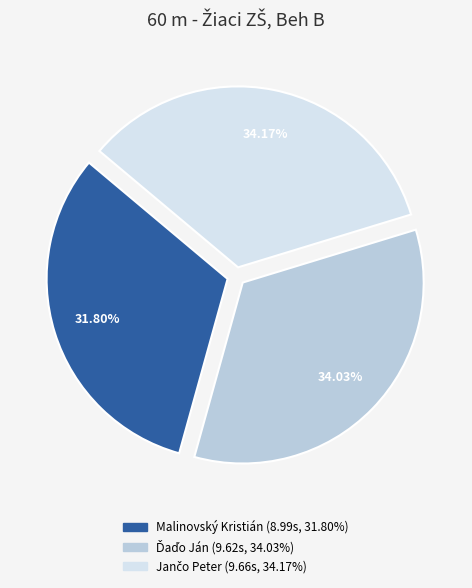

Which category has the smallest portion of the pie?

Malinovský Kristián